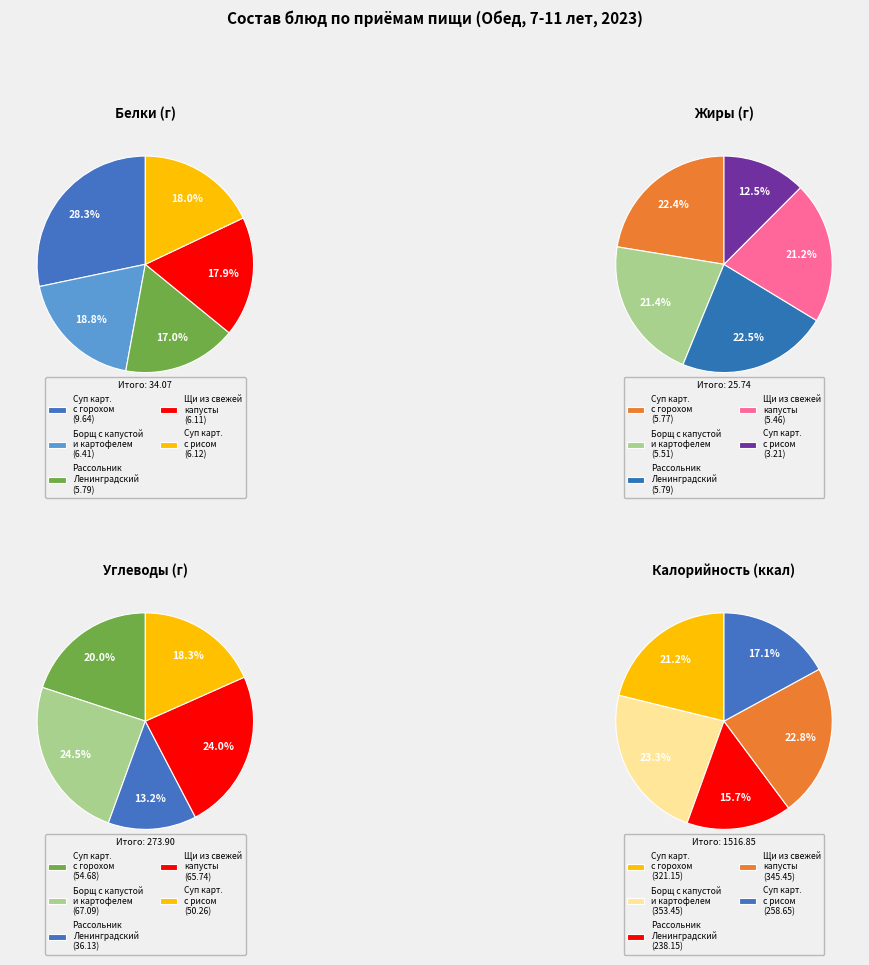

Does Суп картофельный с горохом account for over 50% of the chart?

No